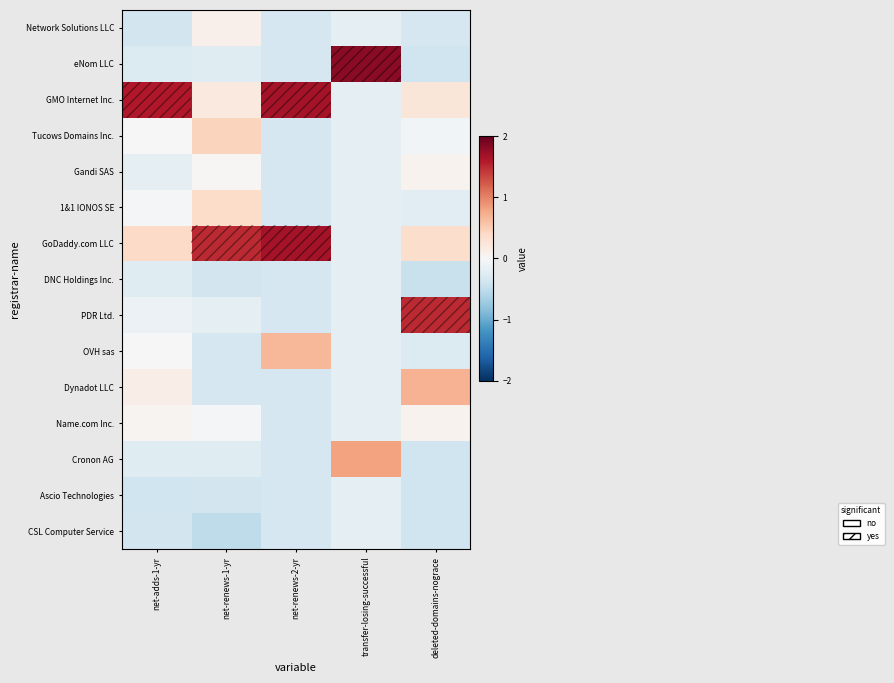

At which category is the sum across all series the highest?

deleted-domains-nograce